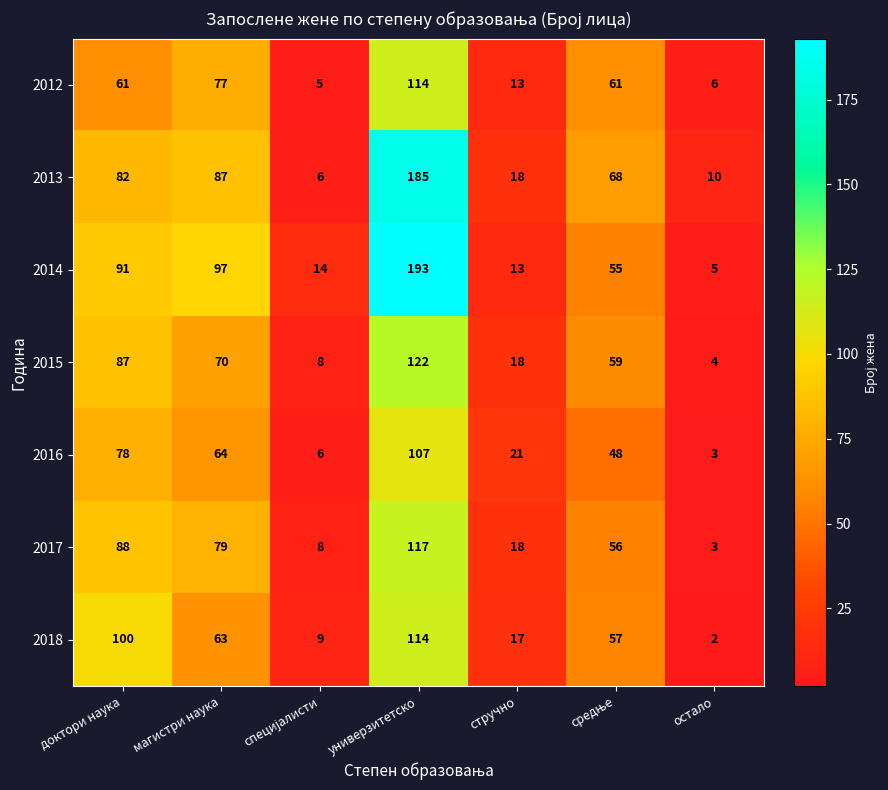

What is the minimum value shown in the chart?

2